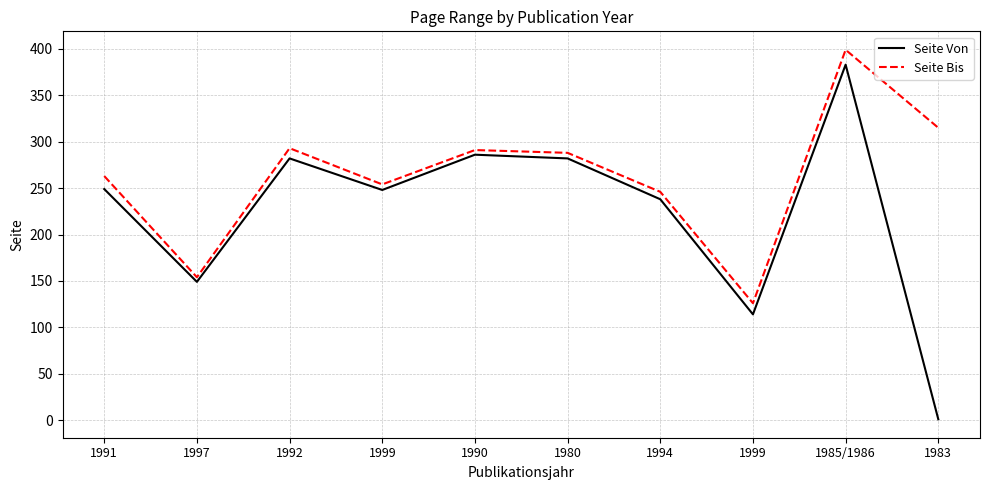

What is the value of the Seite Von point at the 10th from the left?

1